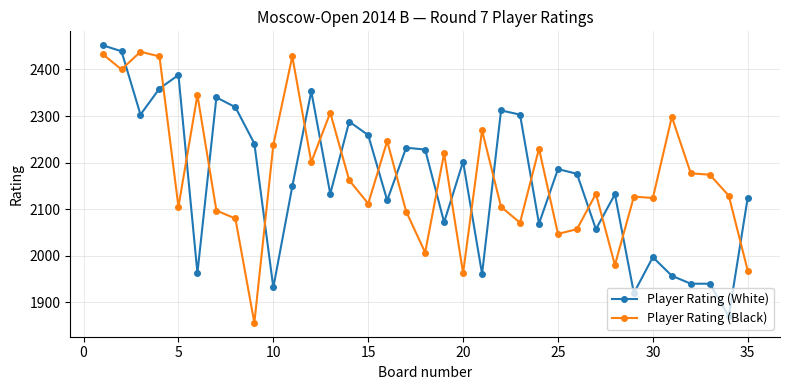

True or false: Player Rating (White) has more than 0 points higher than both neighbors.

True